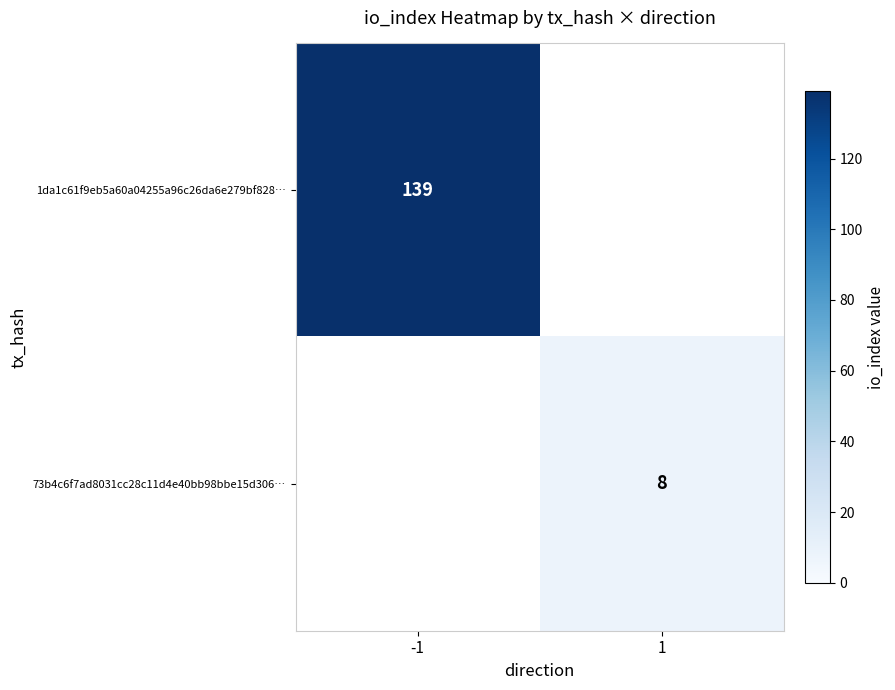

True or false: 1da1c61f9eb5a60a04255a96c26da6e279bf828… has a value of 139 at -1.

True